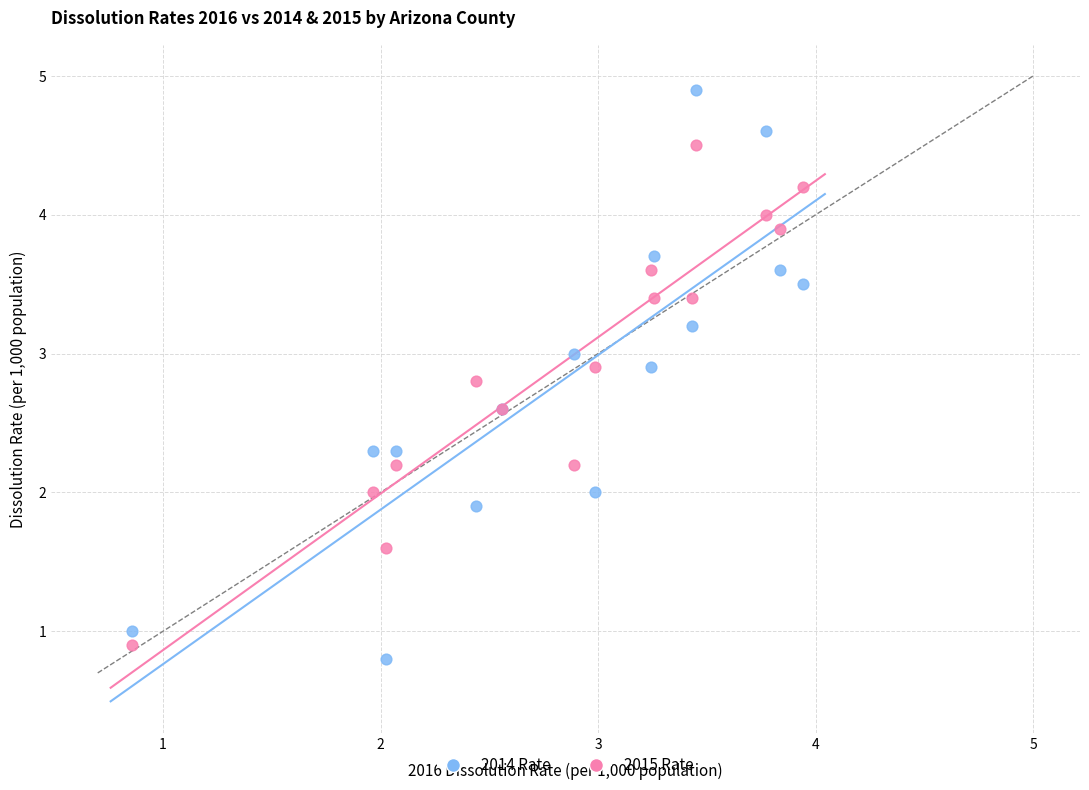

What are all the series names shown in the legend?

2014 Rate, 2015 Rate